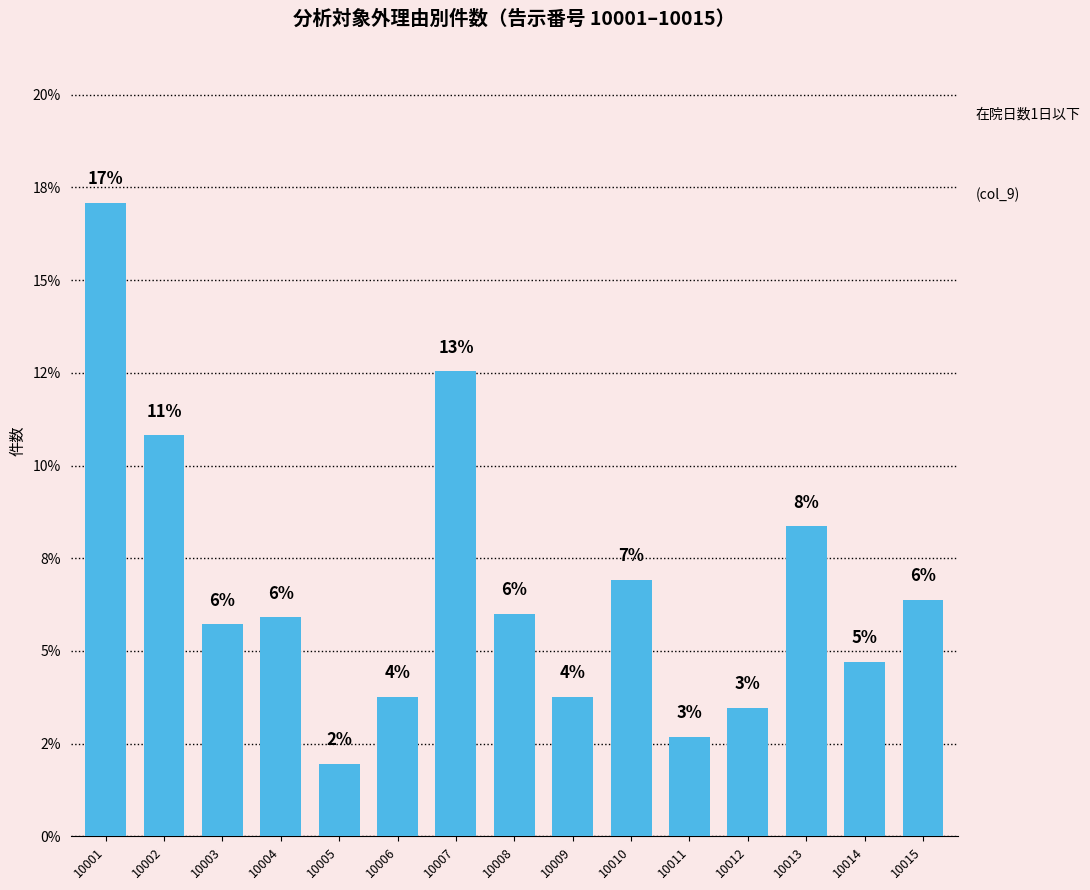

Does the chart contain any negative values?

No